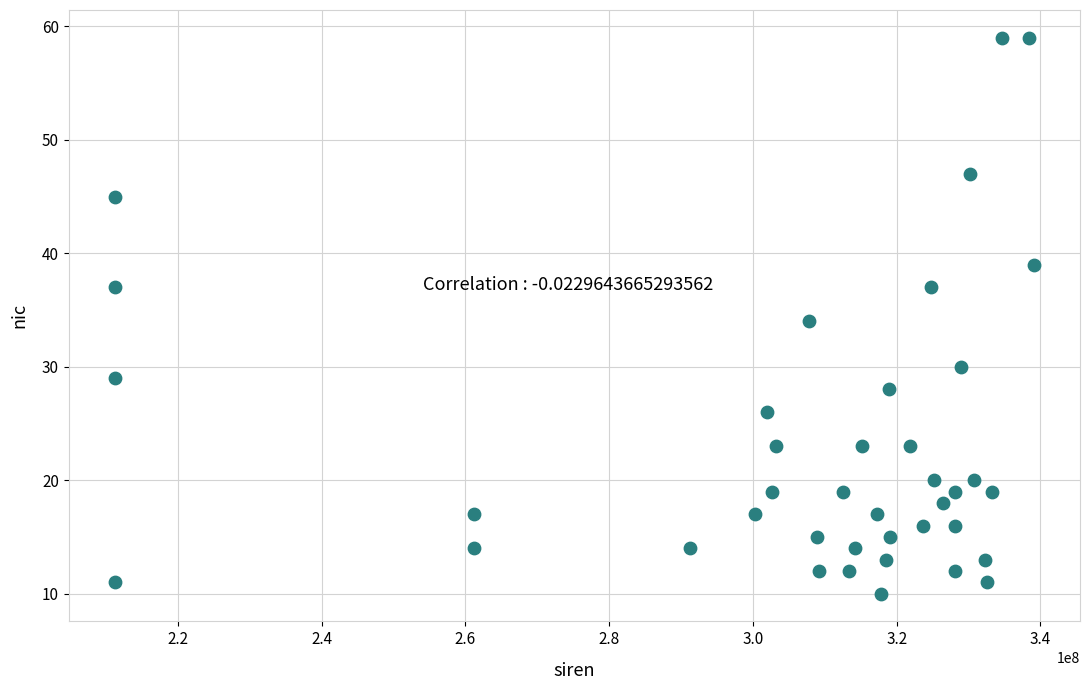

What is the range of X values (max minus min)?

127915542